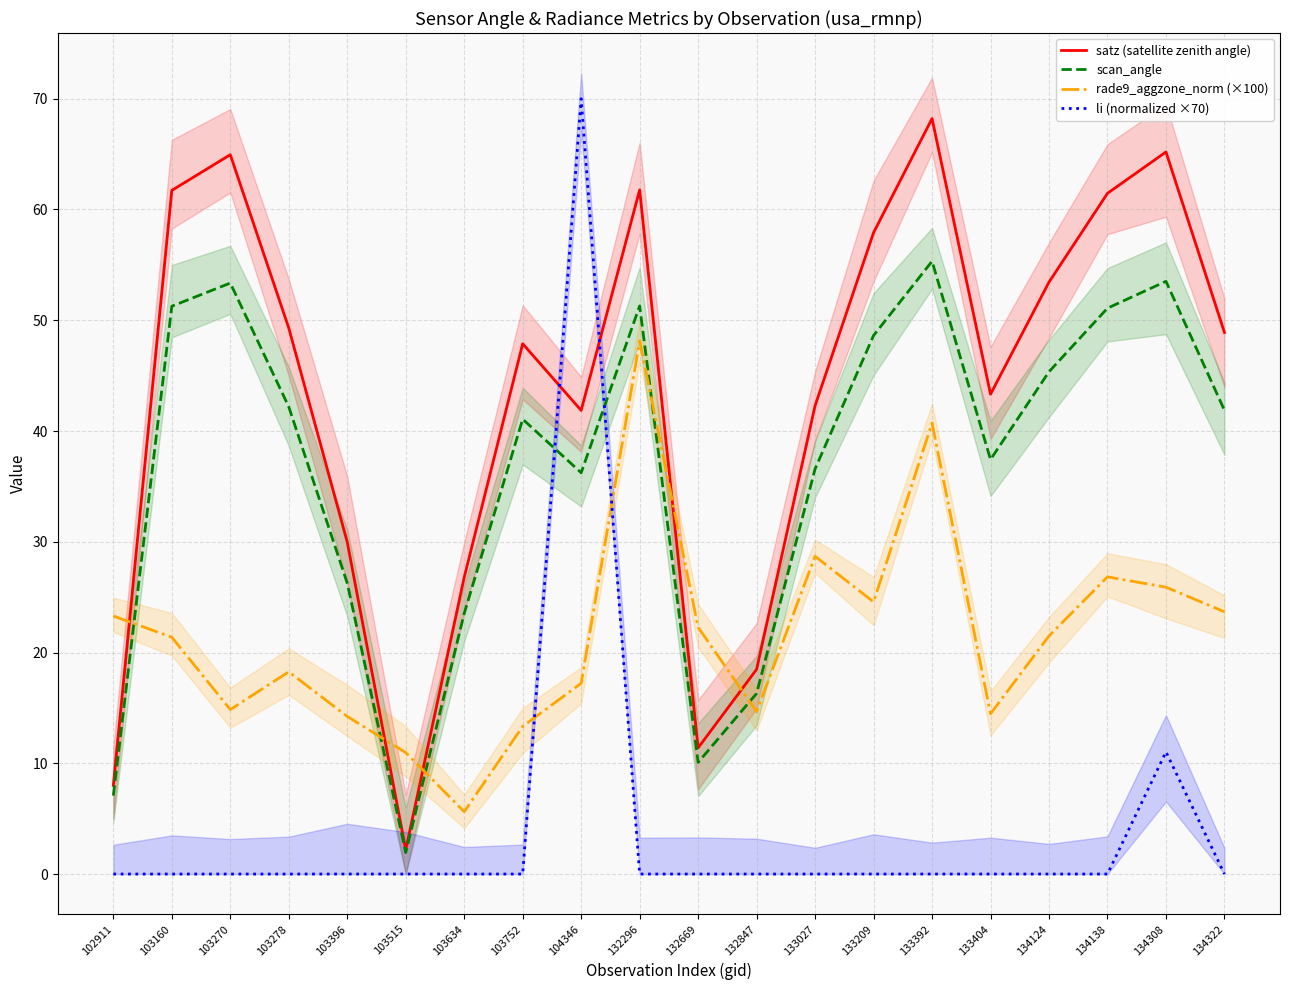

What is the value of the satz (satellite zenith angle) point at the 1st from the left?

8.0